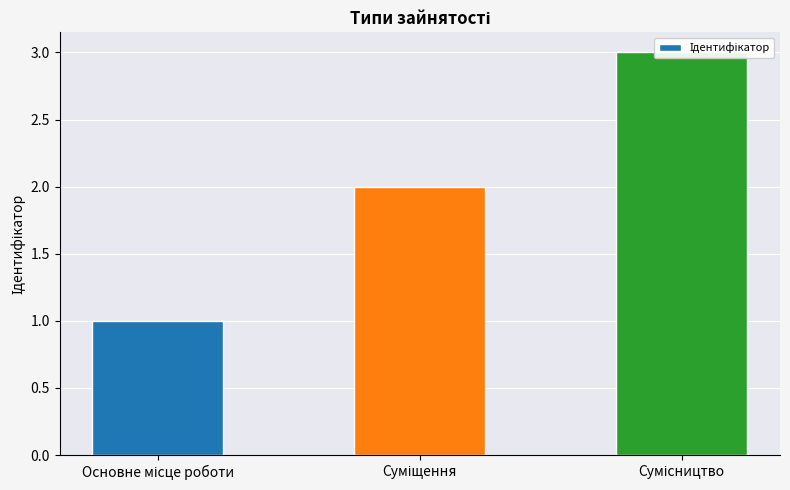

Reading left to right, what are all the values shown in this chart?

Основне місце роботи=1	Суміщення=2	Сумісництво=3